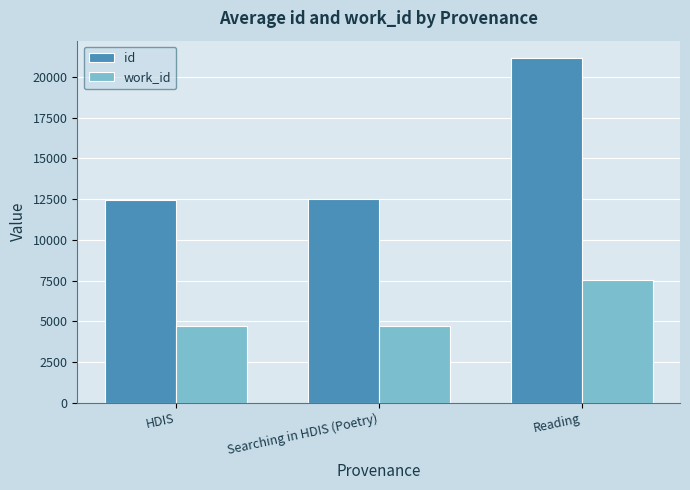

What are all the series names shown in the legend?

id, work_id